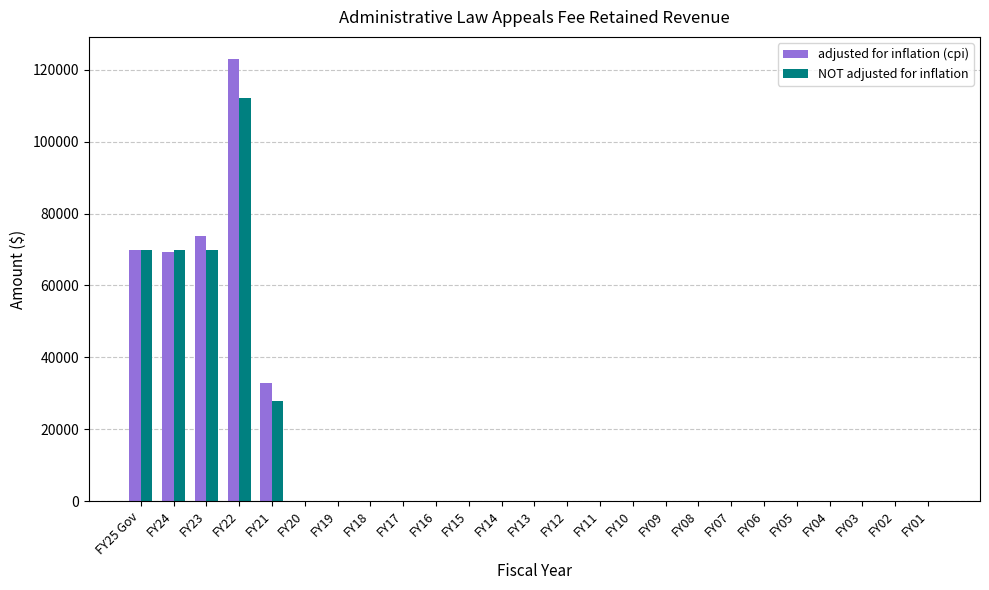

Does the chart contain stacked bars?

No